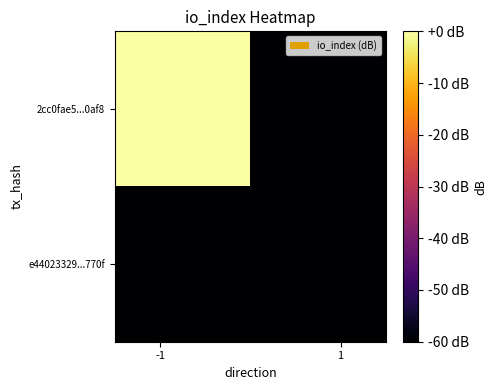

List the series in order of their peak value, highest first.

2cc0fae5...0af8, e44023329...770f